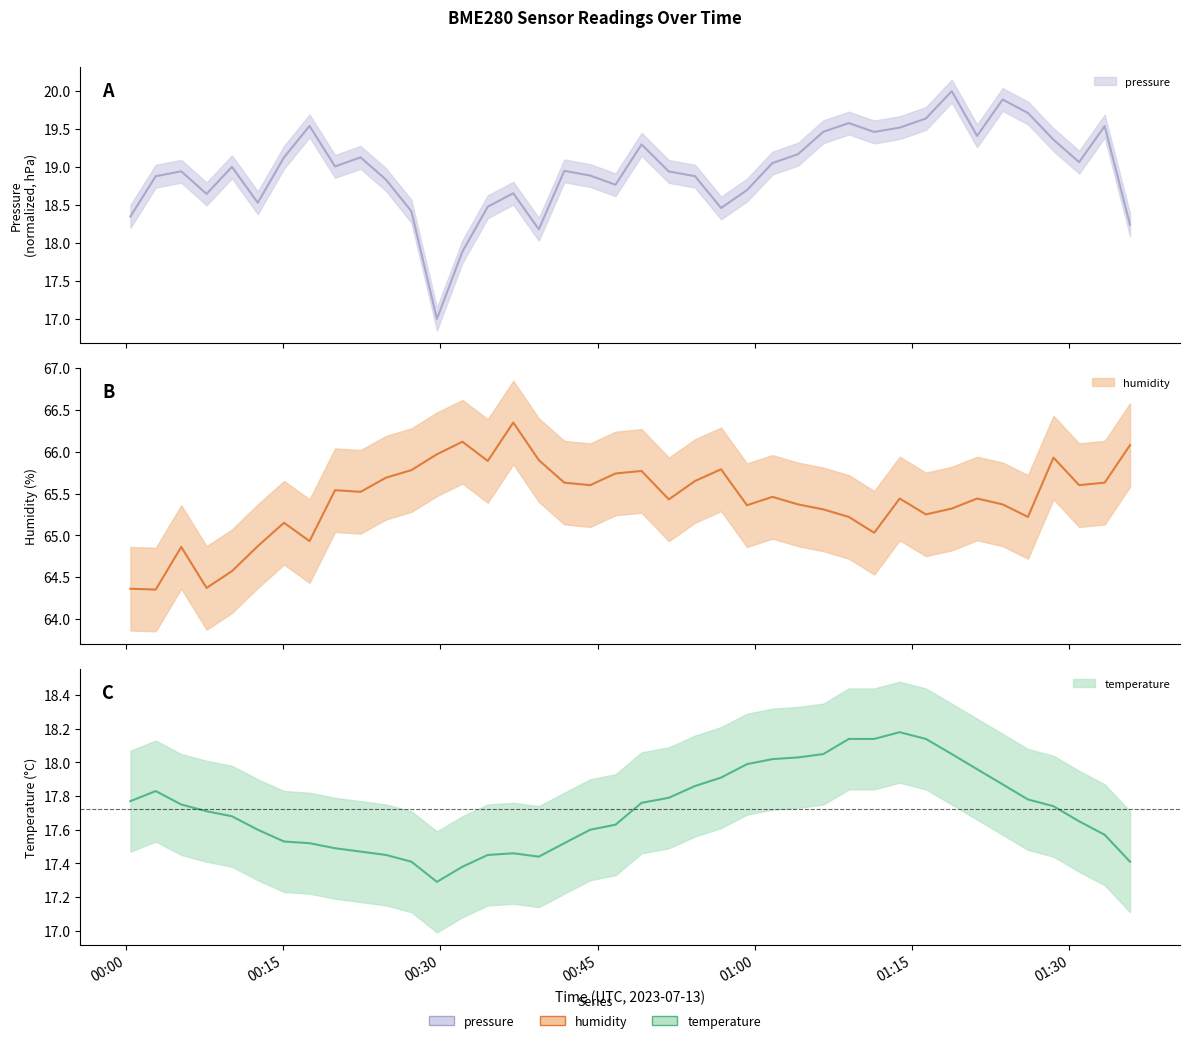

True or false: humidity has a value of 65.6 at 01:33.

True